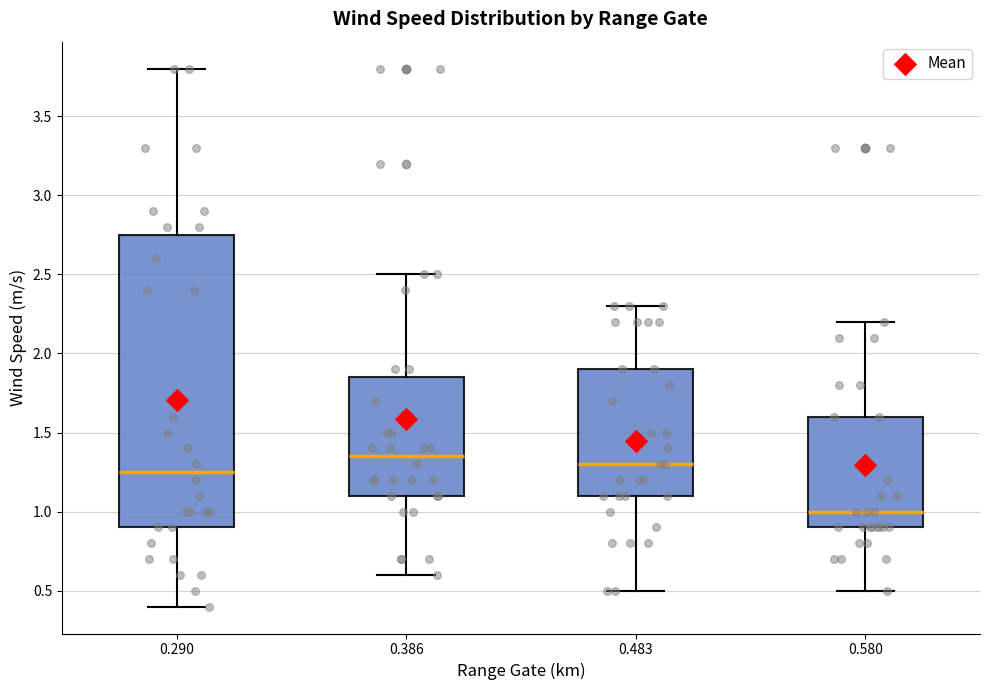

Reading left to right, transcribe this box plot: for each box, give where its median line is, the range the box spans, and where its two whiskers end, as read against the y-axis. The values are not printed on the chart, so give them approximately, as read against the axis.

0.290: median 1.25, box 0.90 to 2.75, whiskers 0.40 to 3.80
0.386: median 1.35, box 1.10 to 1.85, whiskers 0.60 to 2.50
0.483: median 1.30, box 1.10 to 1.90, whiskers 0.50 to 2.30
0.580: median 1.00, box 0.90 to 1.60, whiskers 0.50 to 2.20